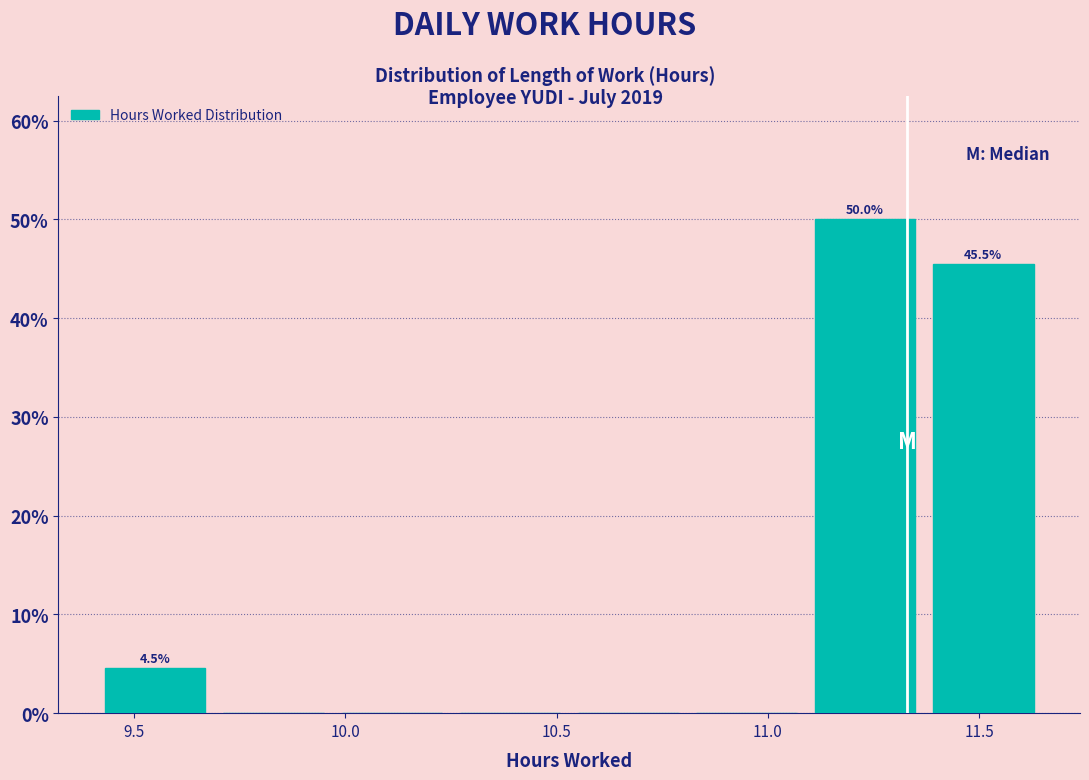

Which range on the x-axis has the tallest bar?

11.09 to 11.37